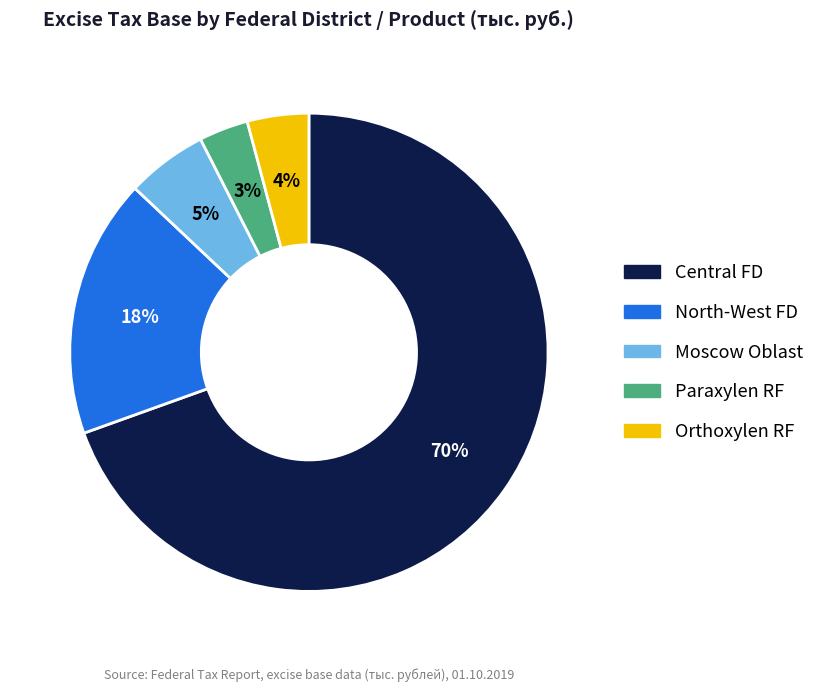

To the nearest percent, what is the average slice percentage?

20%